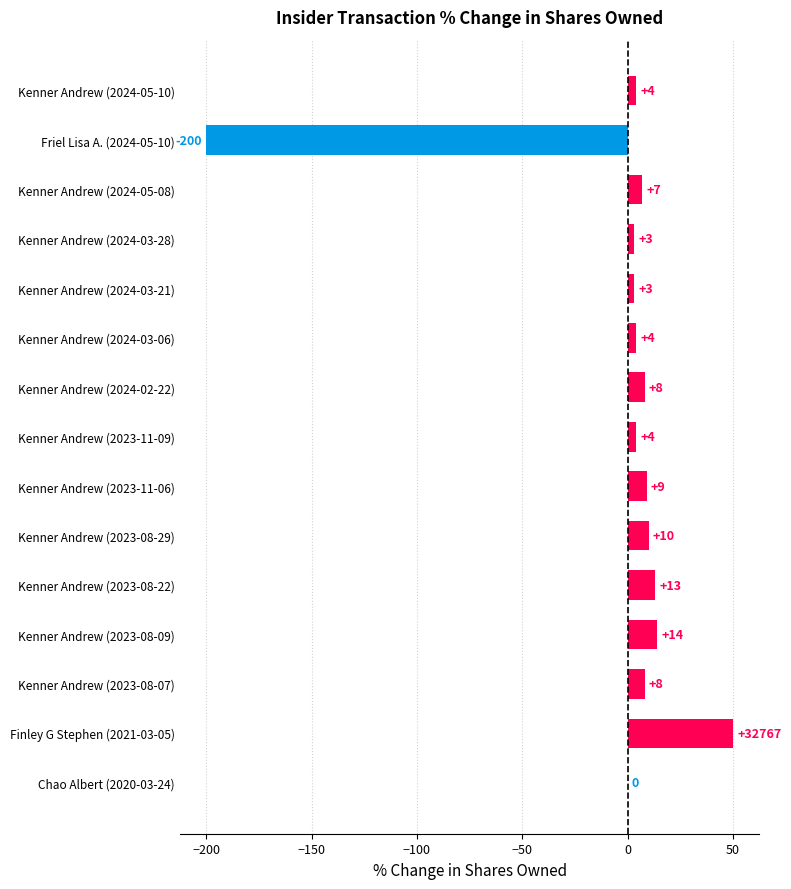

Which category has the highest value across all series?

Finley G Stephen (2021-03-05)